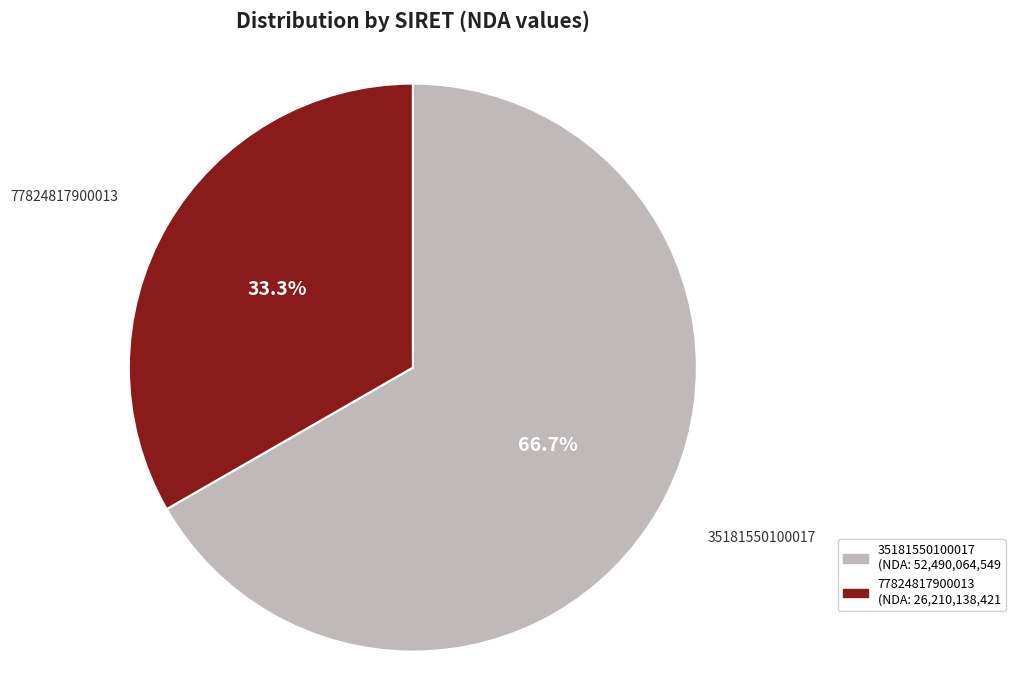

Is there a majority slice in this chart?

Yes